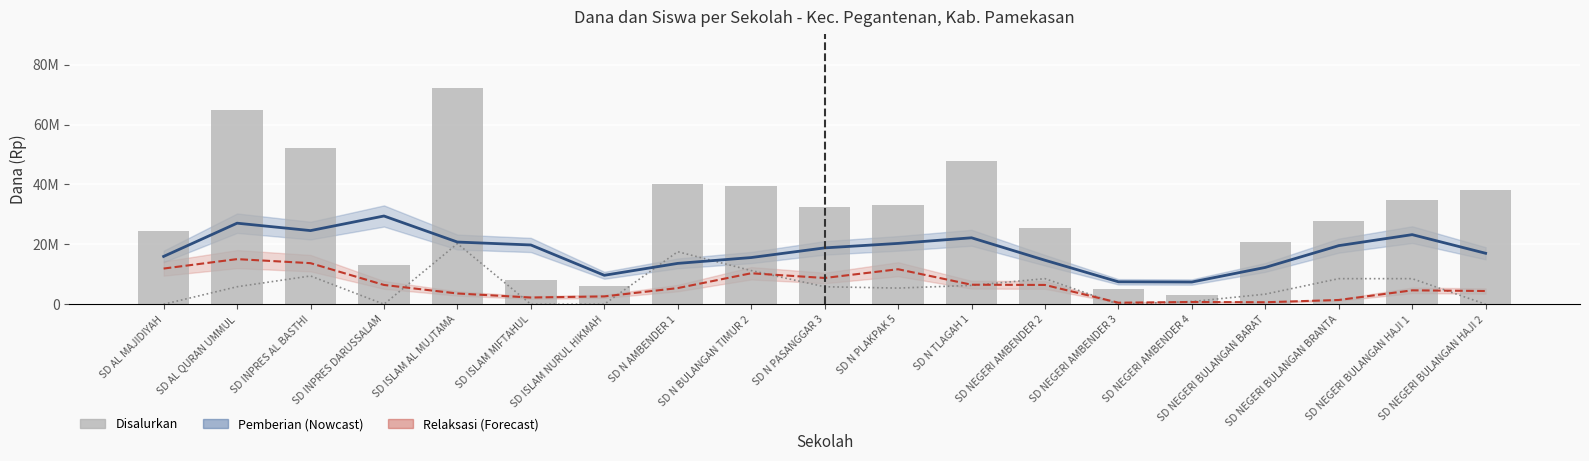

What is the maximum value shown in the chart?

72225000